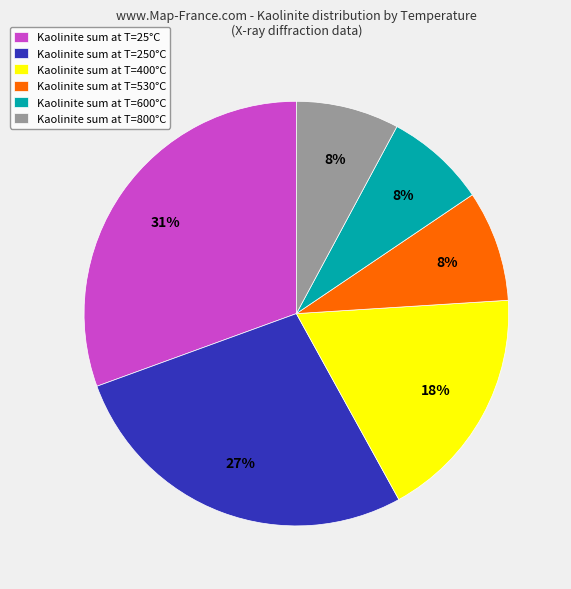

Combined, do Kaolinite sum at T=400°C and Kaolinite sum at T=600°C account for over 50%?

No